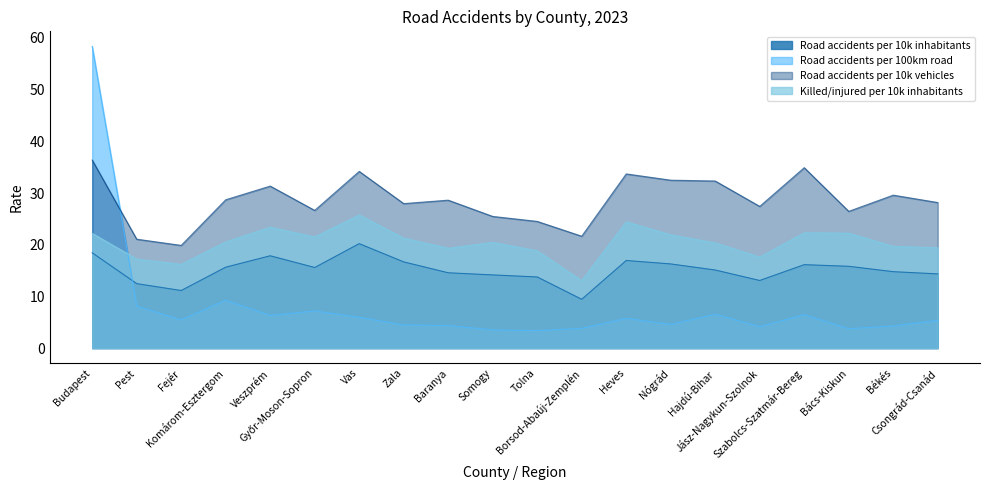

Which category has the highest value across all series?

Budapest